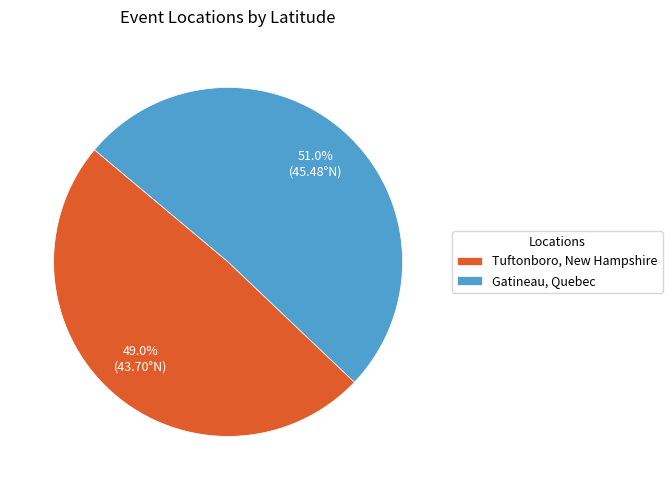

Rank the categories by value from lowest to highest.

Tuftonboro, New Hampshire, Gatineau, Quebec